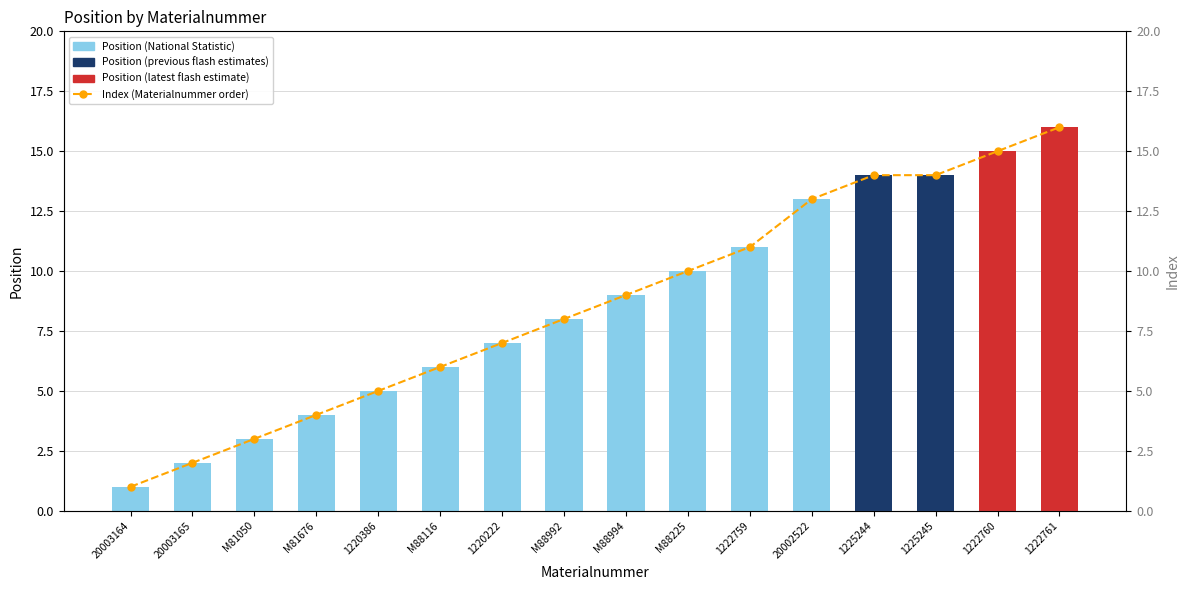

Rank the categories by value from highest to lowest.

1222761, 1222760, 1225244, 1225245, 20002522, 1222759, M88225, M88994, M88992, 1220222, M88116, 1220386, M81676, M81050, 20003165, 20003164